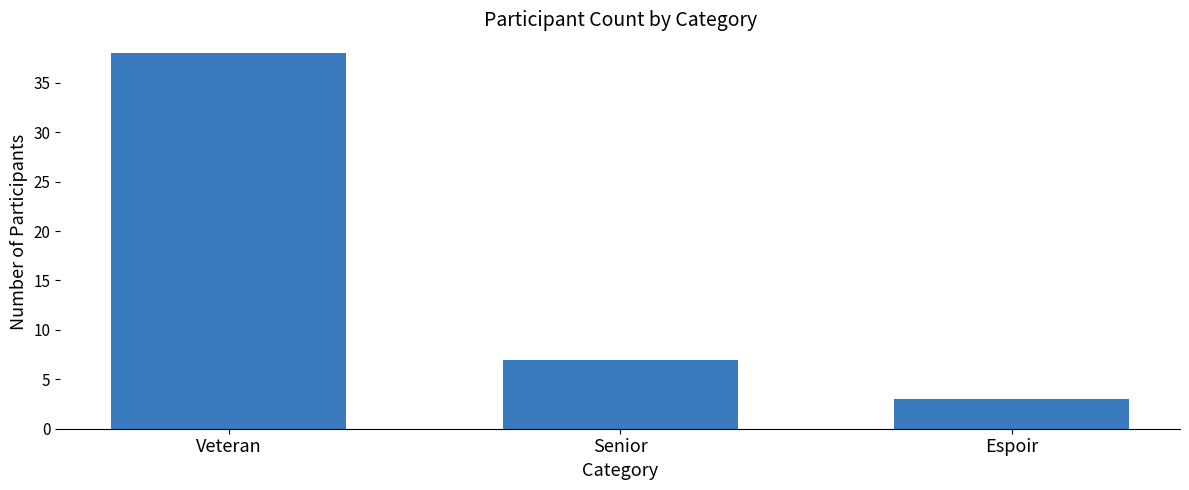

What position from the right is Veteran?

3